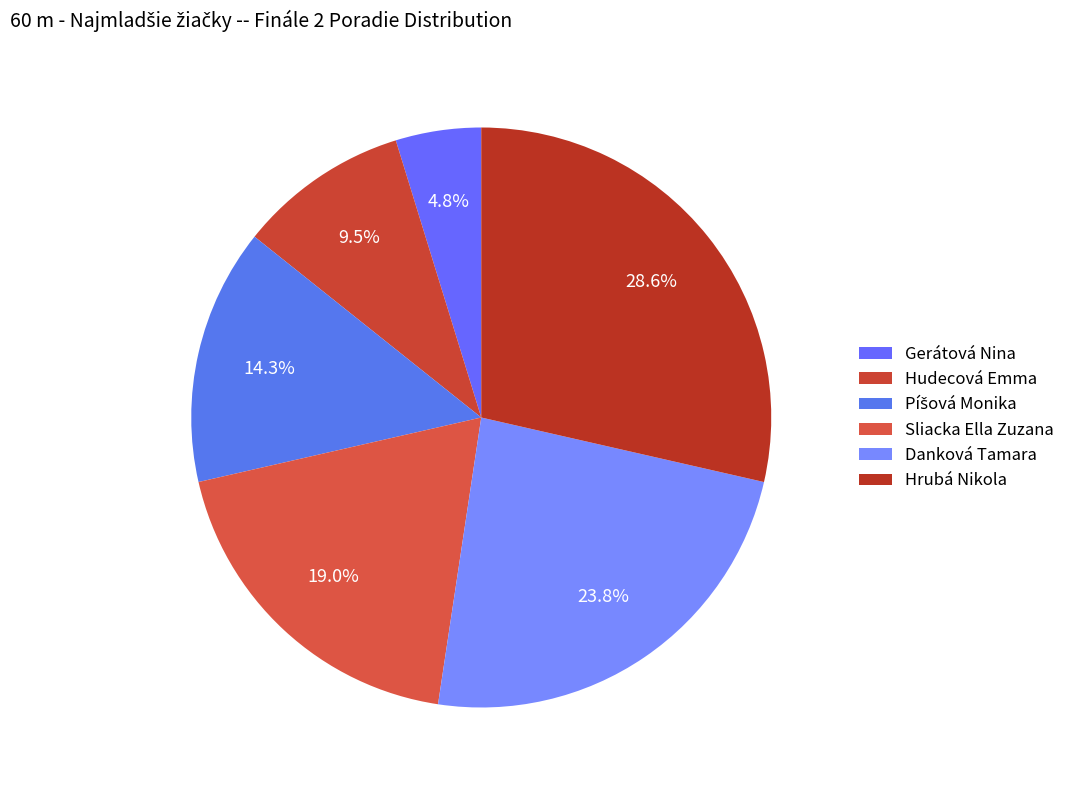

Does Danková Tamara represent more than half of the total?

No